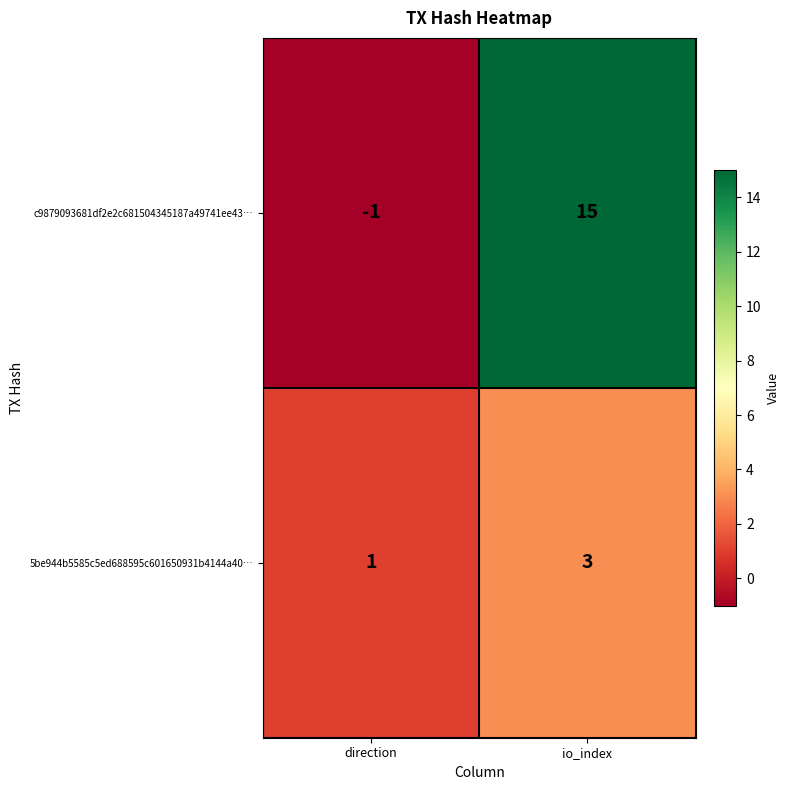

Count the number of data series in this chart.

2